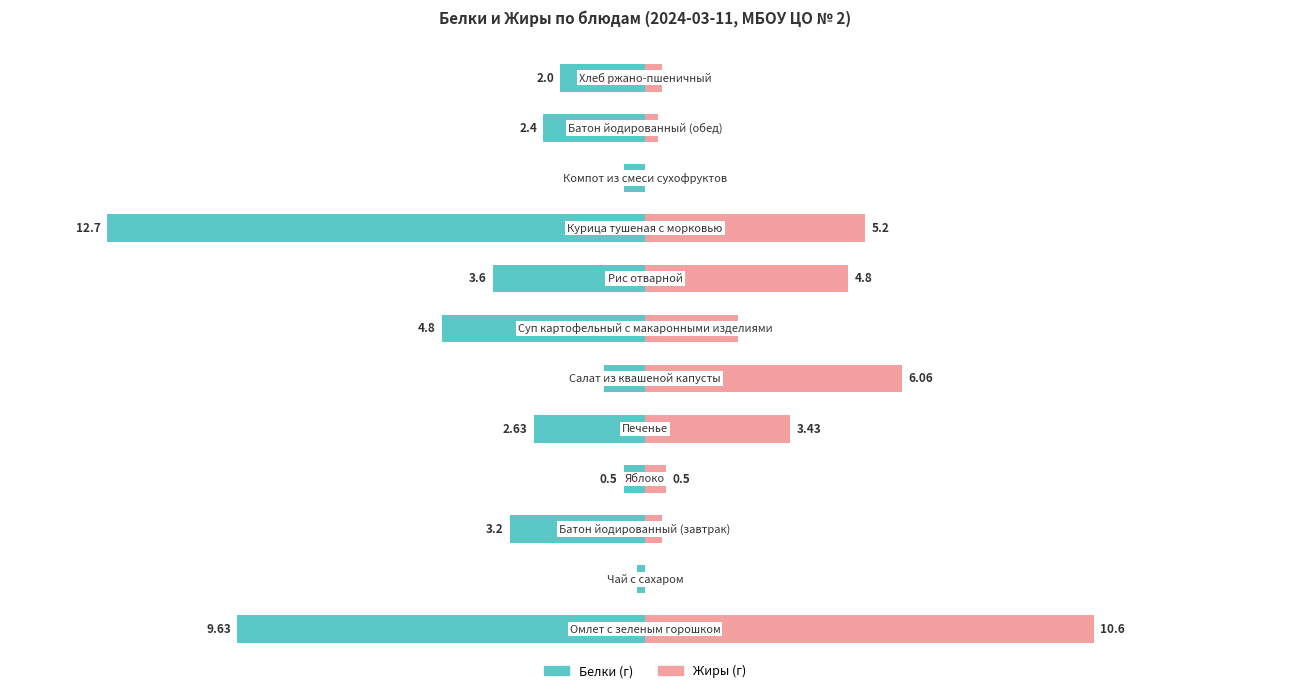

What is the average value of the Жиры series?

2.8